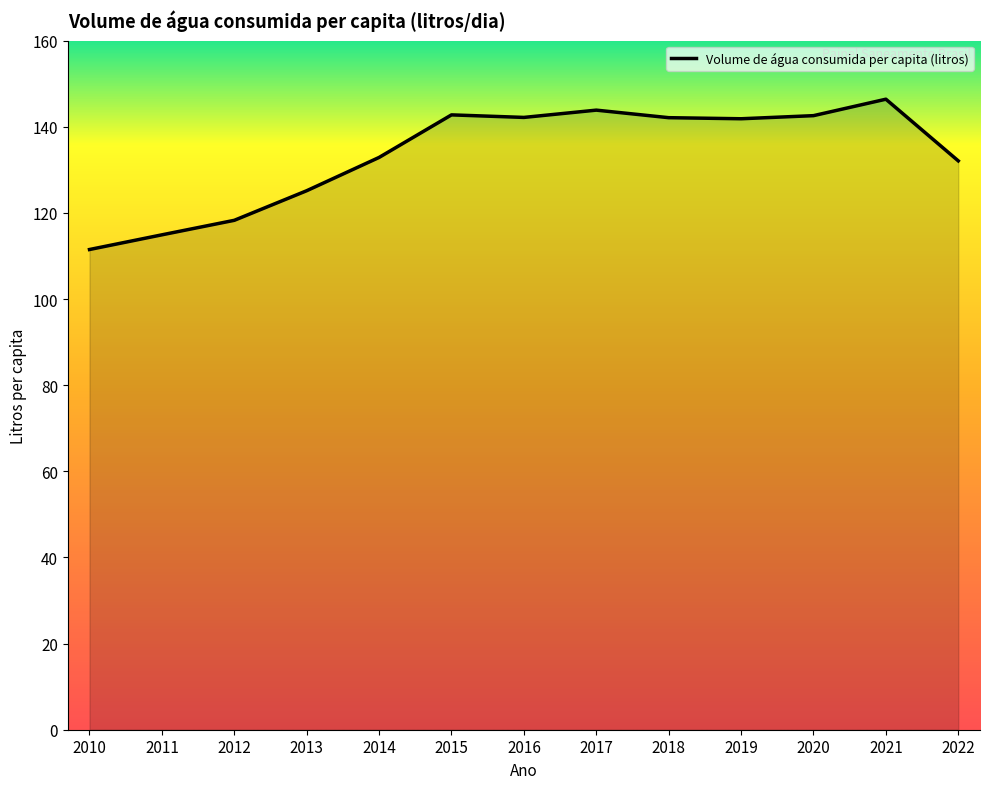

Approximately how many times larger is the value at 2012 compared to 2022?

0.9